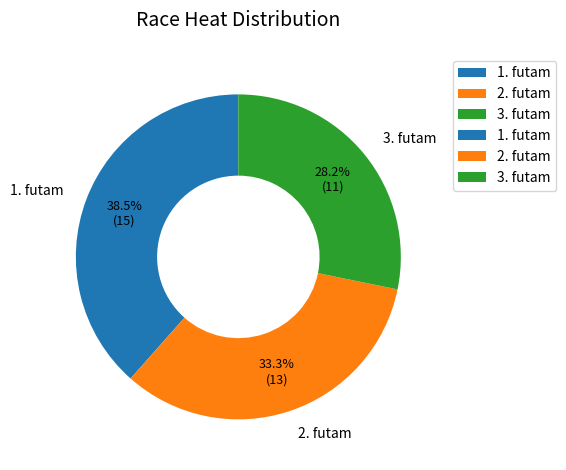

Combined, what portion of the pie is 3. futam and 2. futam?

61.5%